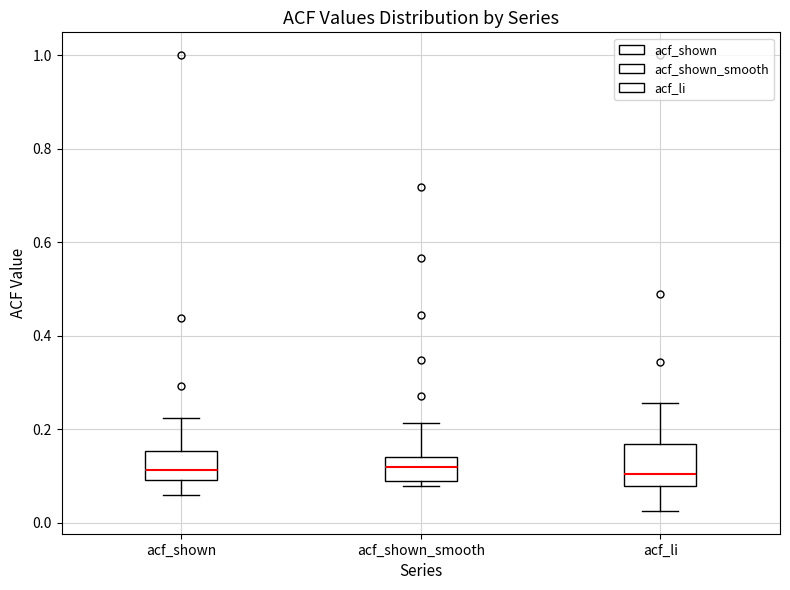

Where does the median line of the box for acf_li sit on the y-axis? The values are not printed on the chart, so give them approximately, as read against the axis.

0.10